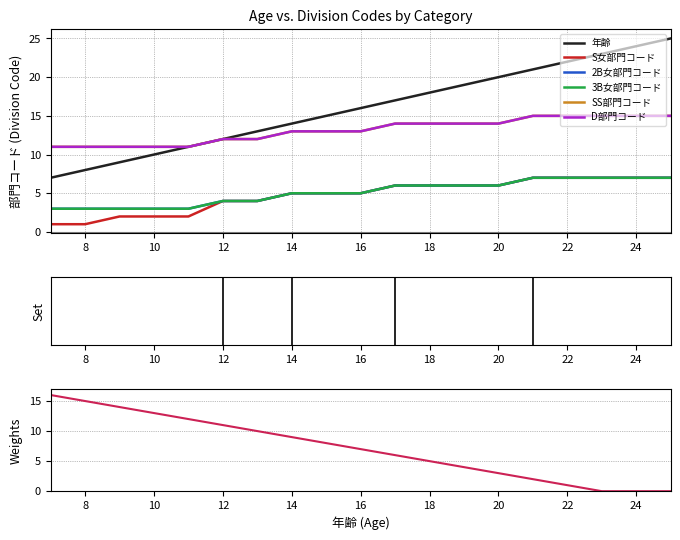

Count the number of categories in the chart.

19